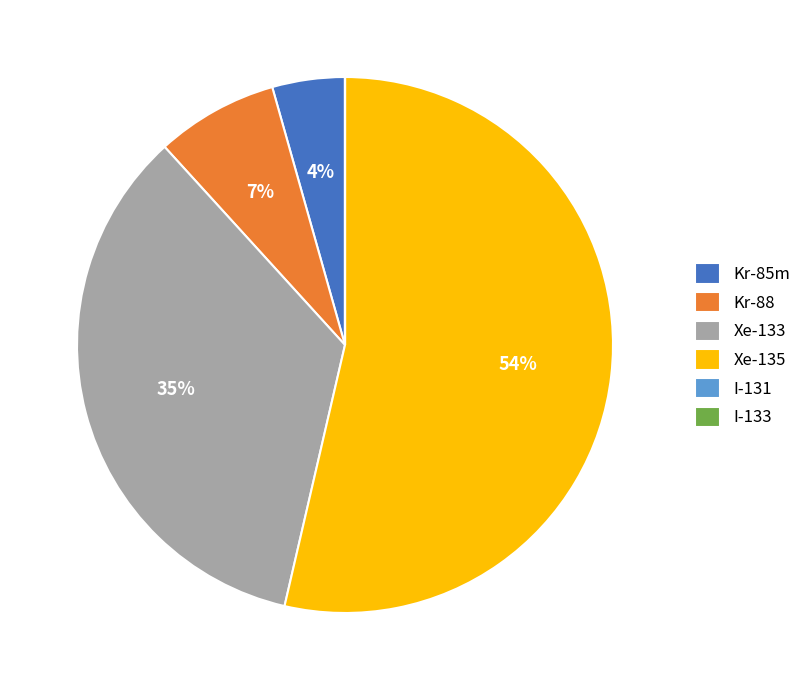

Combined, do Xe-135 and Kr-88 account for over 50%?

Yes